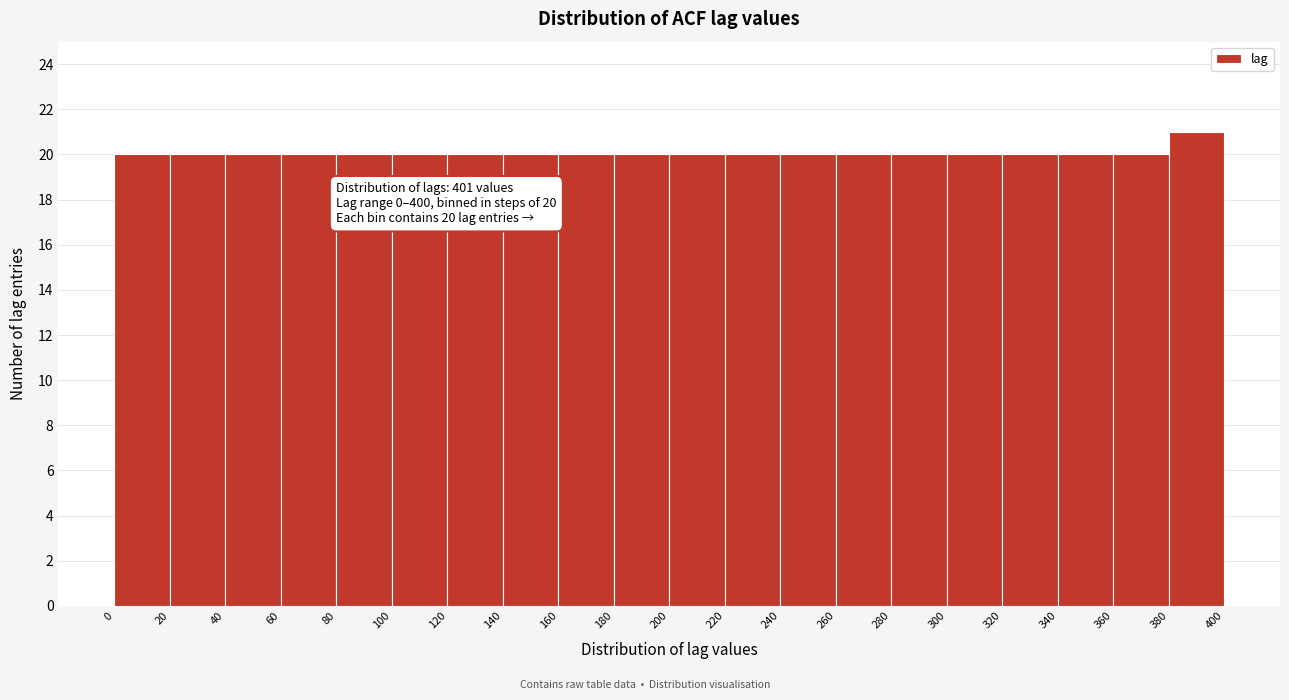

Which range on the x-axis has the tallest bar?

380 to 400